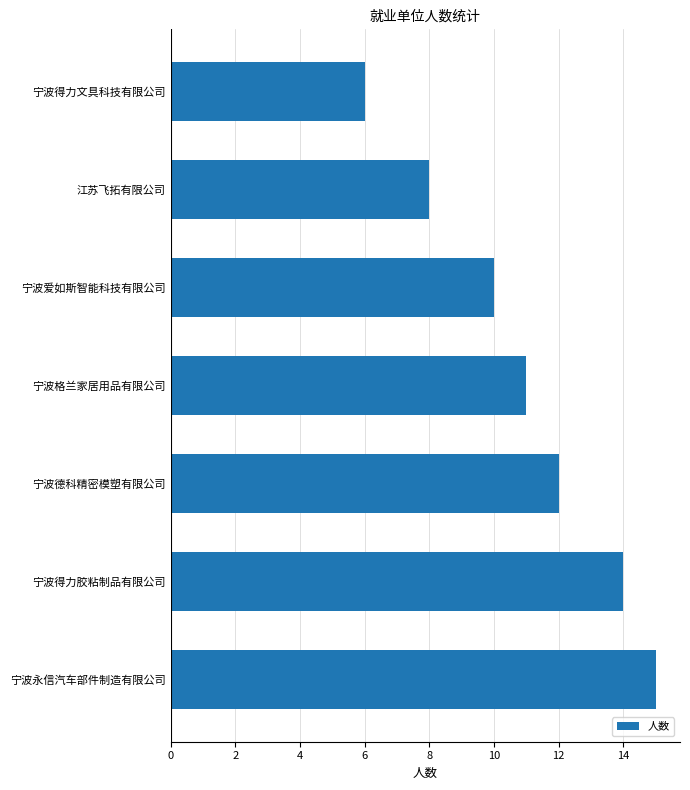

How many values are between 8 and 14?

5